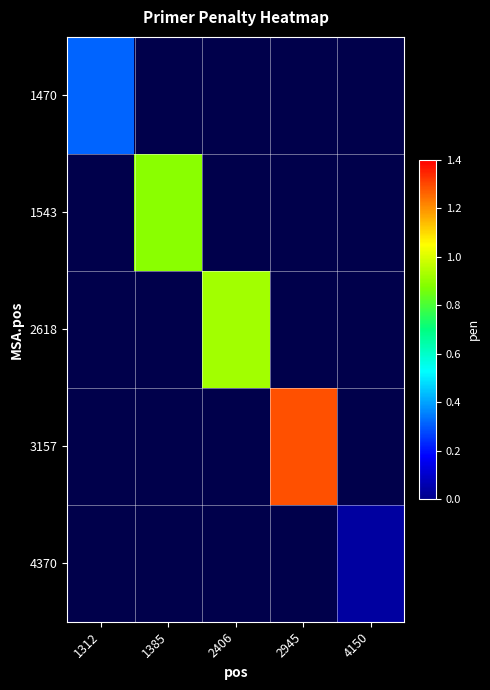

What is the greatest value displayed?

1.3